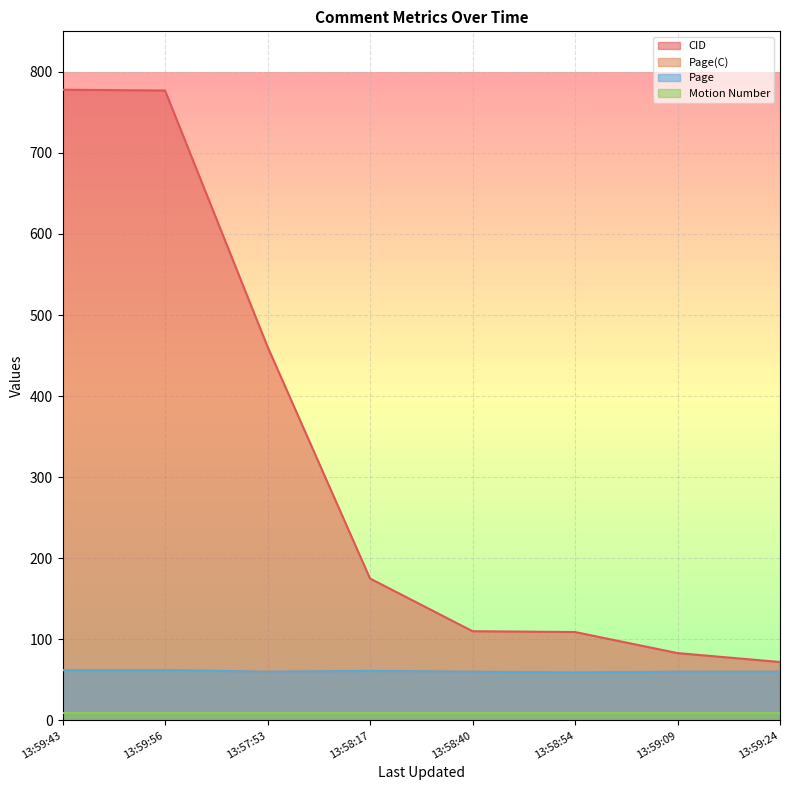

What is the sum of all Page values?

484